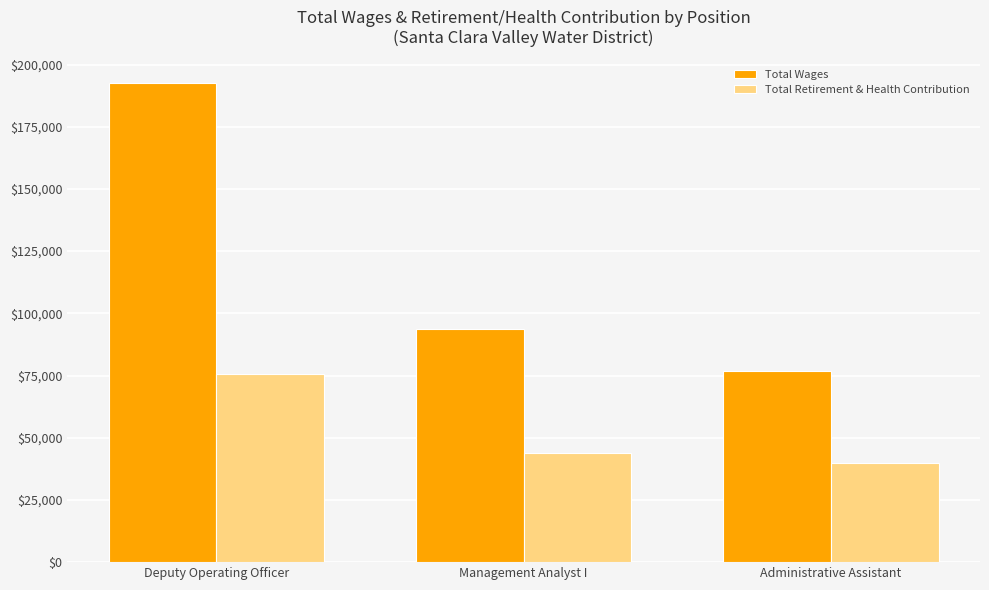

What is the average value of the Total Wages series?

120968